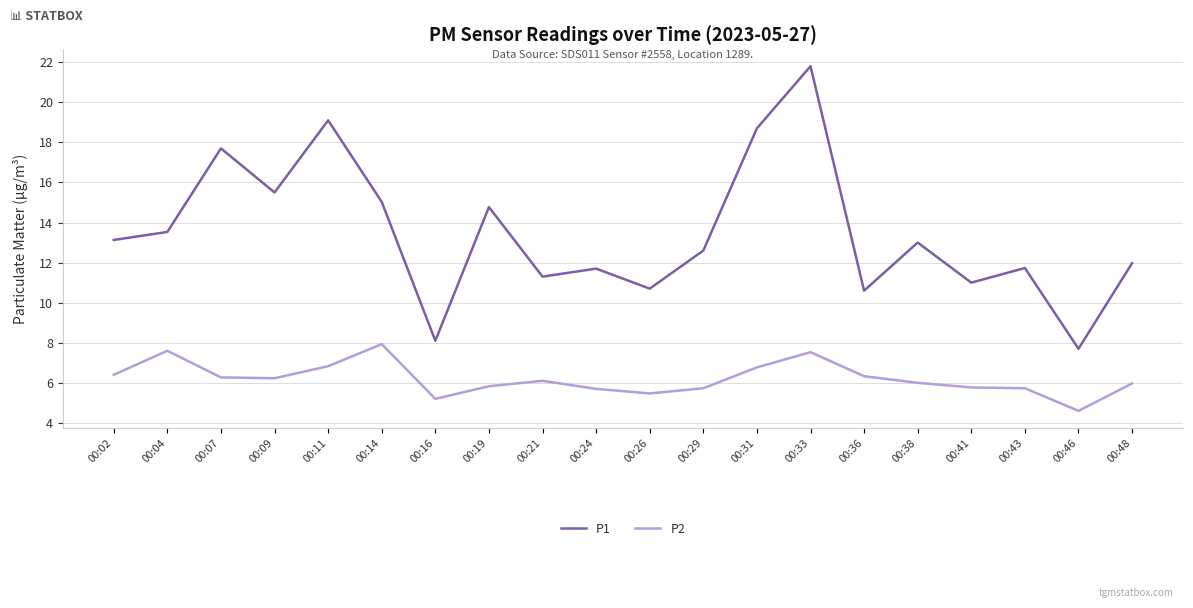

True or false: P2 and P1 intersect in this chart.

False